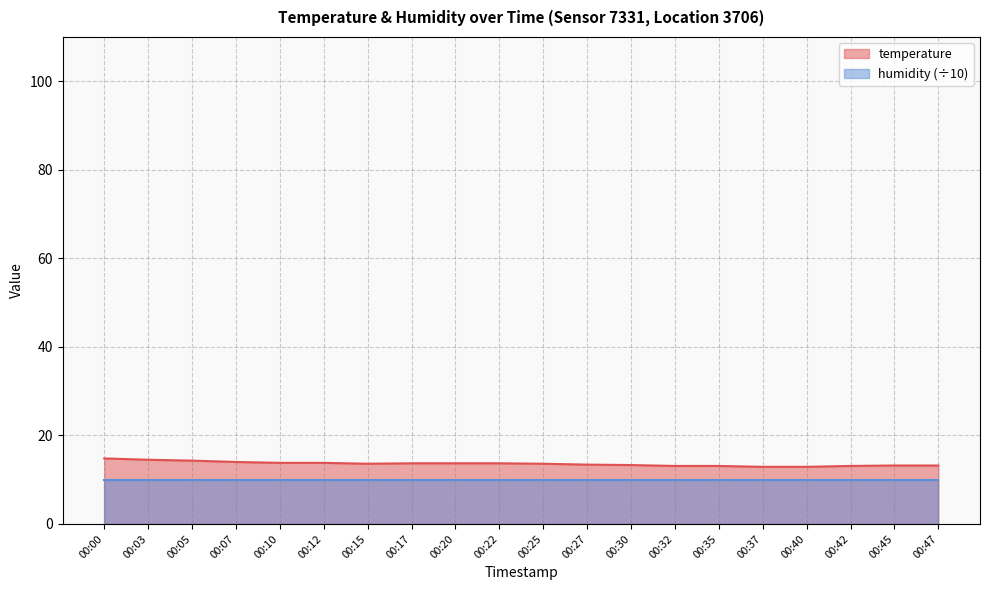

What is the sum of the values at 00:20 and 00:45?

26.9